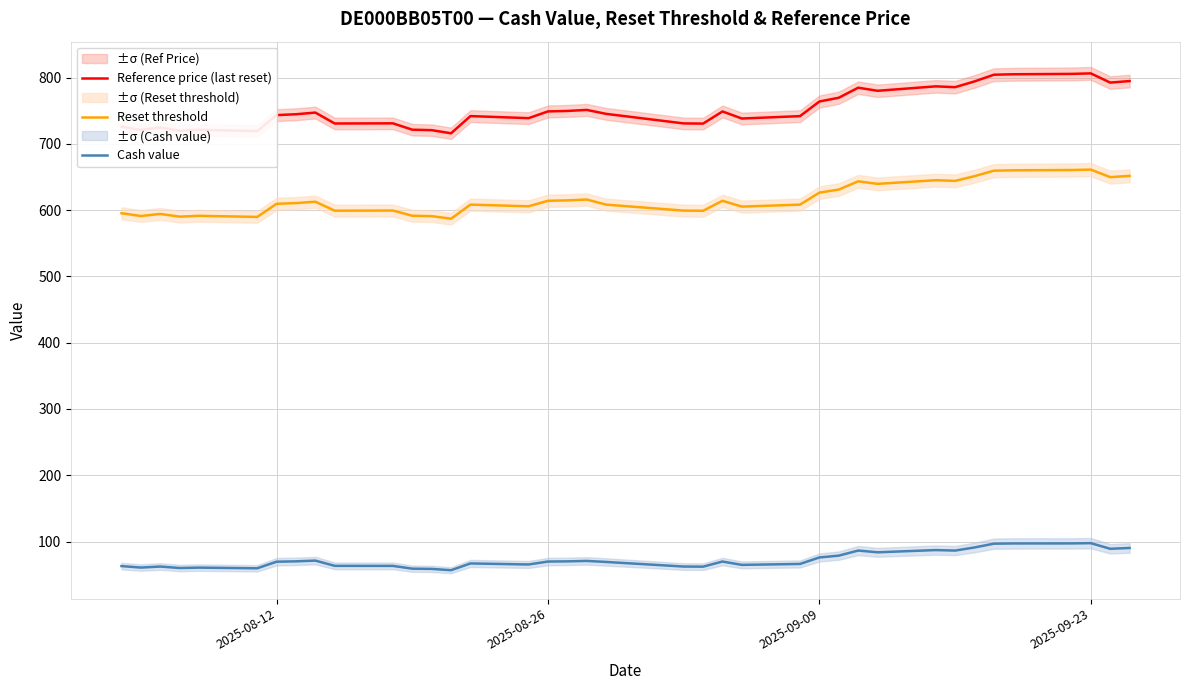

What is the minimum value for Reference price (last reset)?

716.0